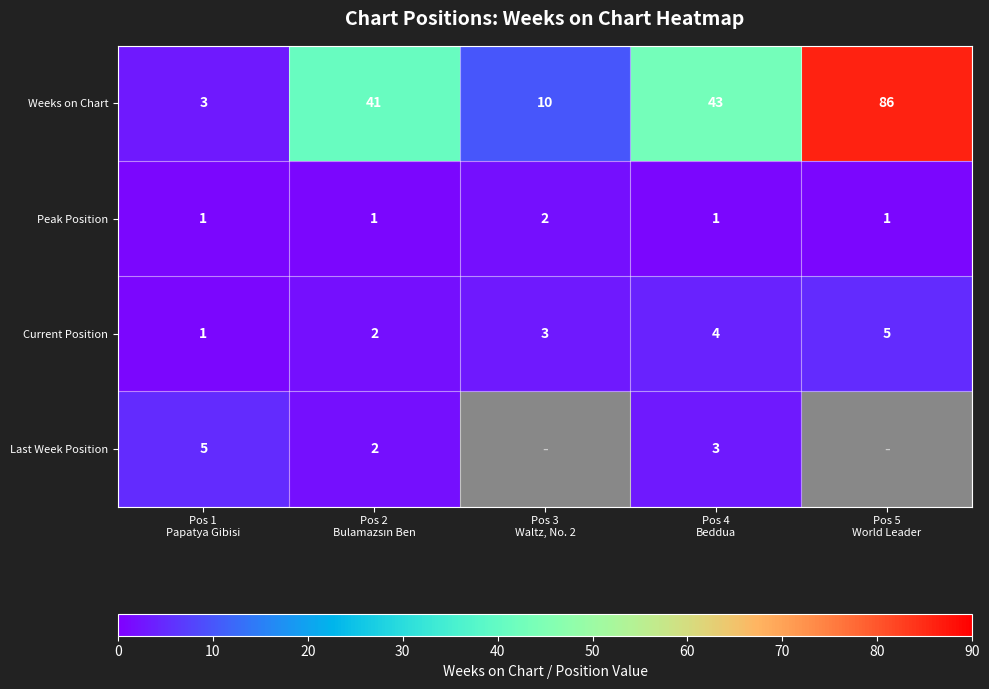

Which label corresponds to the smallest value in the chart?

Pos 1
Papatya Gibisi